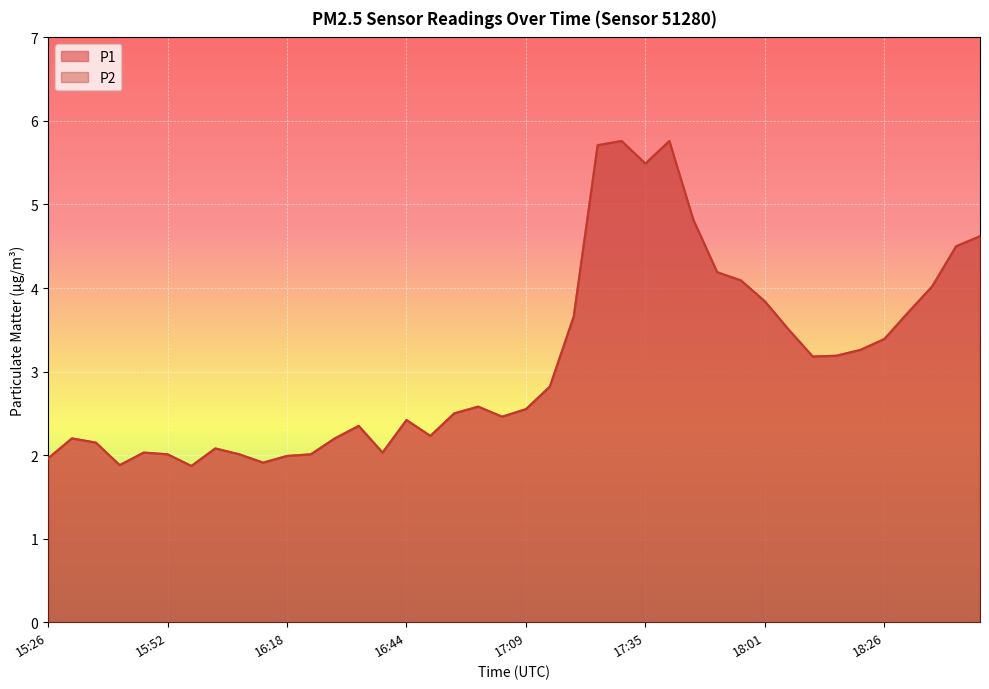

What is the label of the 30th point from the left?

17:56